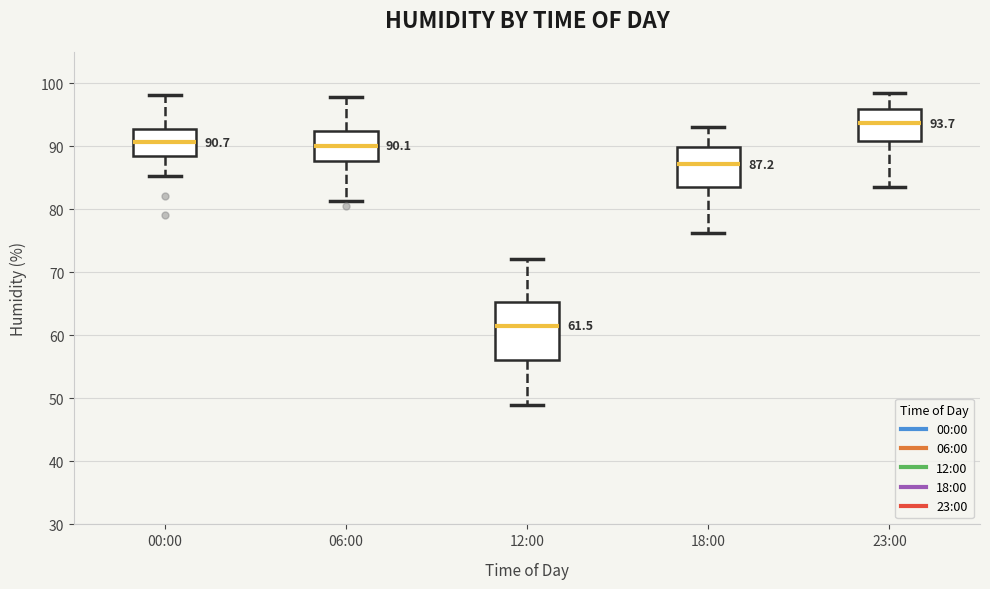

Which box's median line is the highest?

23:00